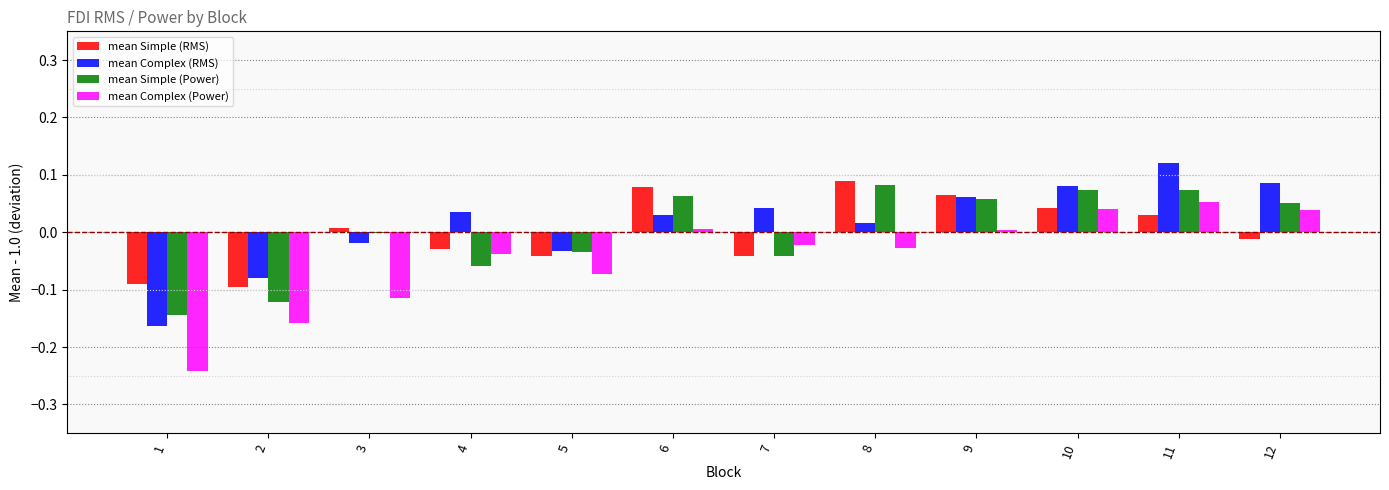

How many groups of bars are there?

12